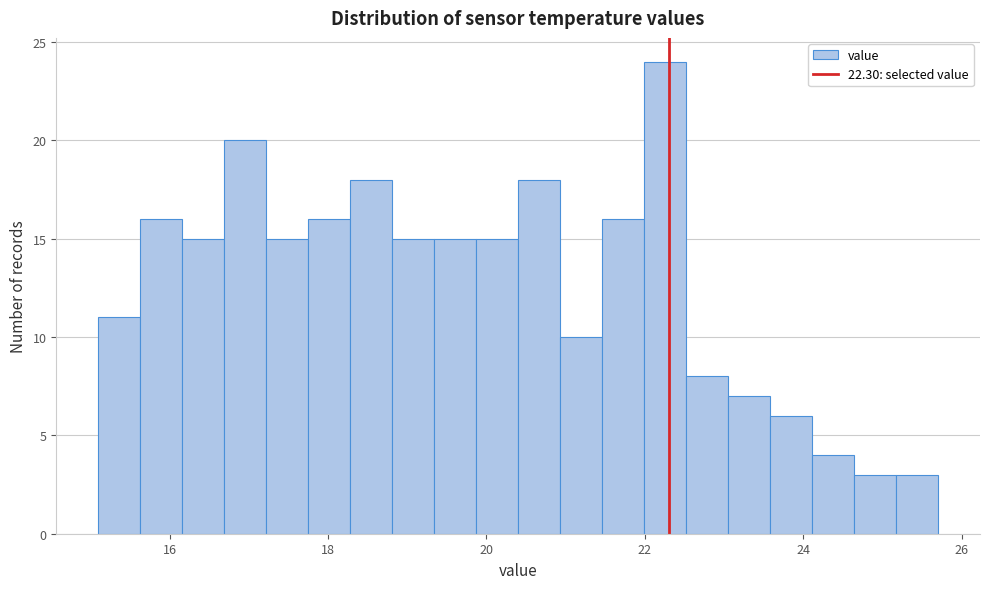

Read against the x-axis, roughly where is the centre of the tallest bar?

22.2